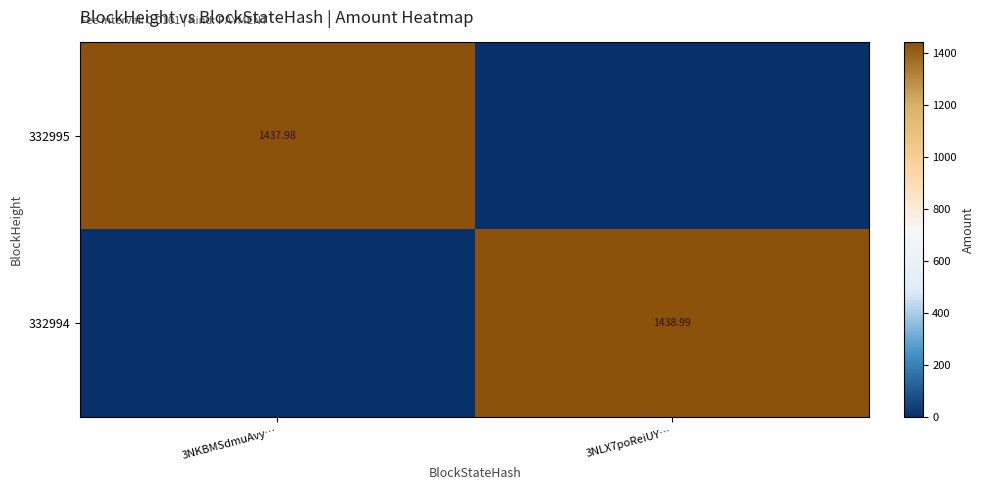

Is the value of 332995 at 3NKBMSdmuAvy… greater than the value of 332994 at 3NLX7poReiUY…?

No